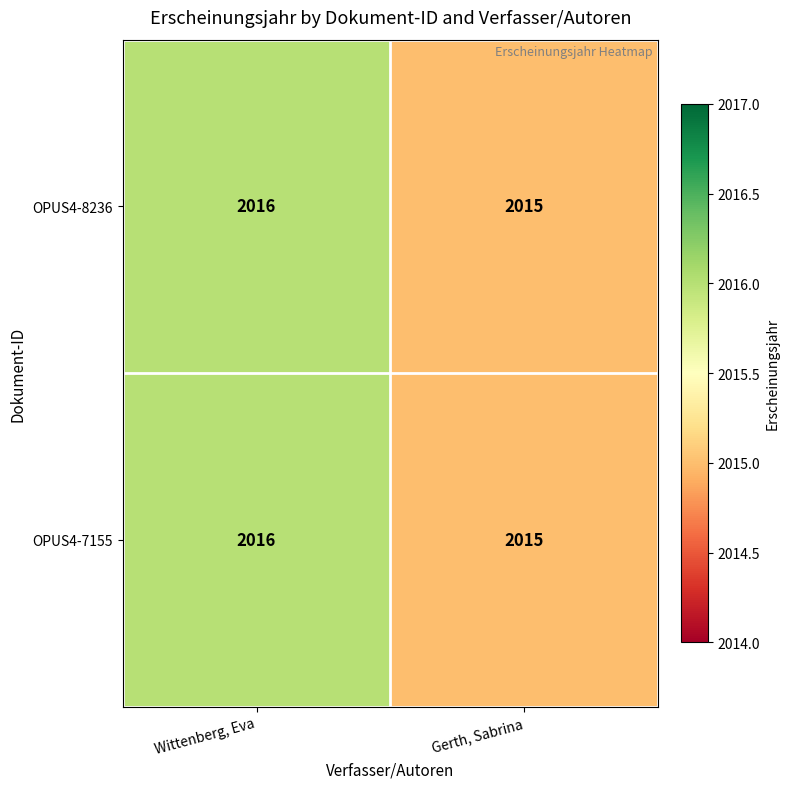

List the labels in order of OPUS4-7155 value, smallest first.

Gerth, Sabrina, Wittenberg, Eva